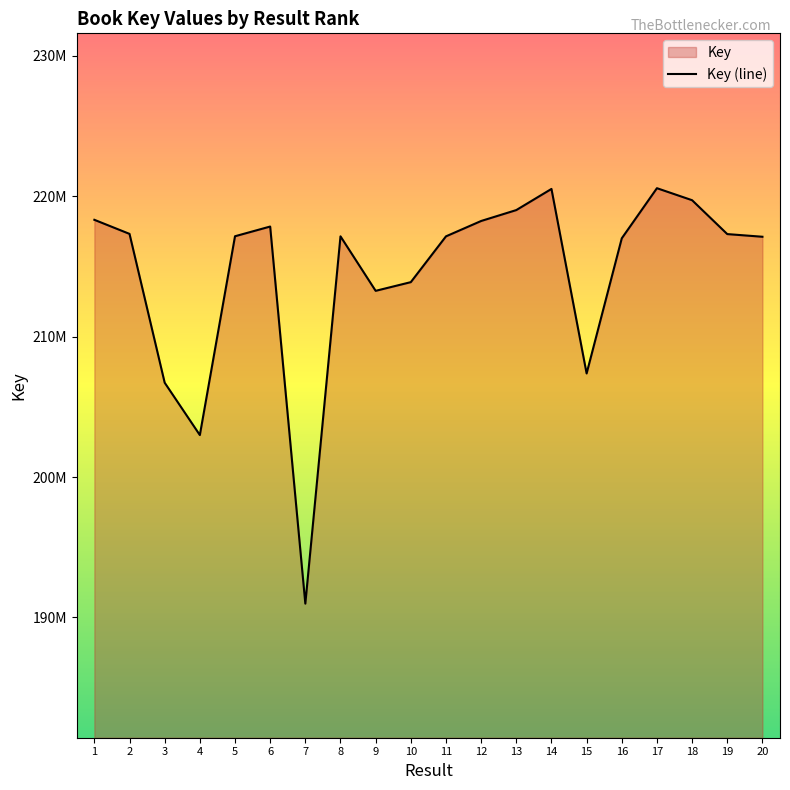

How many lines are shown in the chart?

1